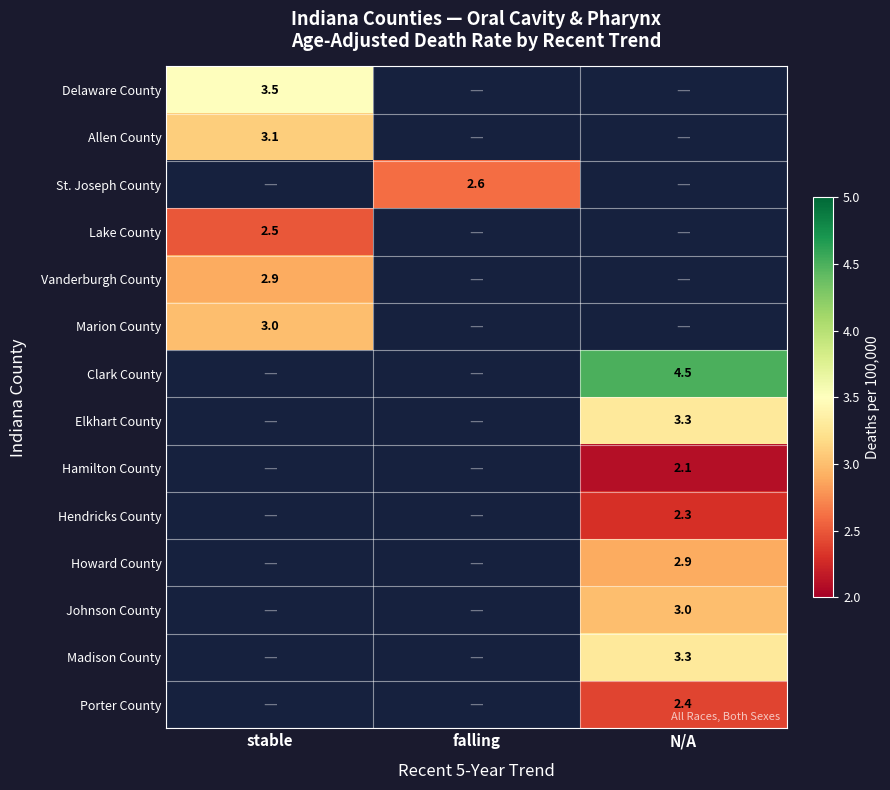

Which category has the highest value across all series?

N/A